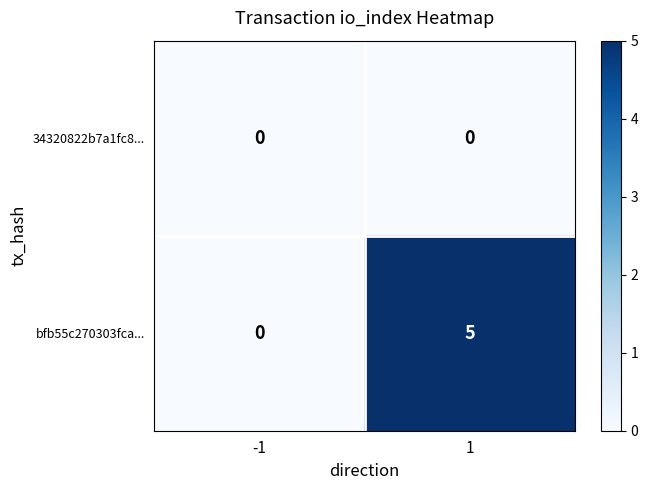

What is the sum of the bfb55c270303fca... values at 1 and -1?

5